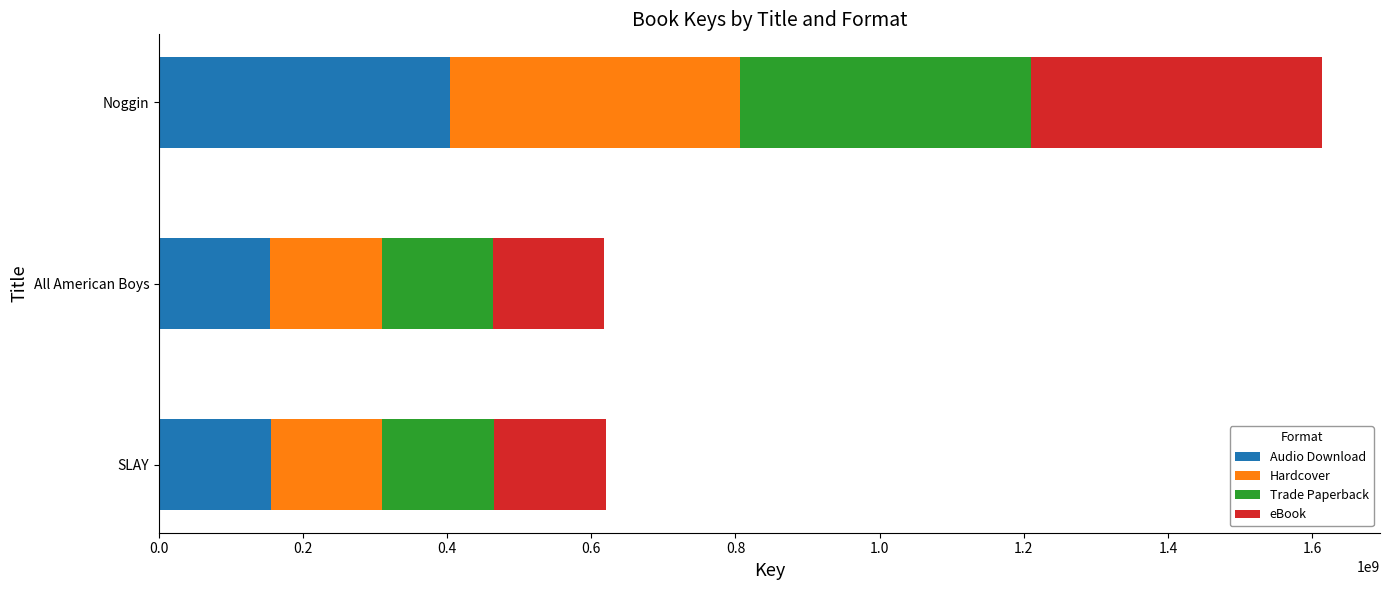

At which label is Audio Download closest to 278971630?

SLAY